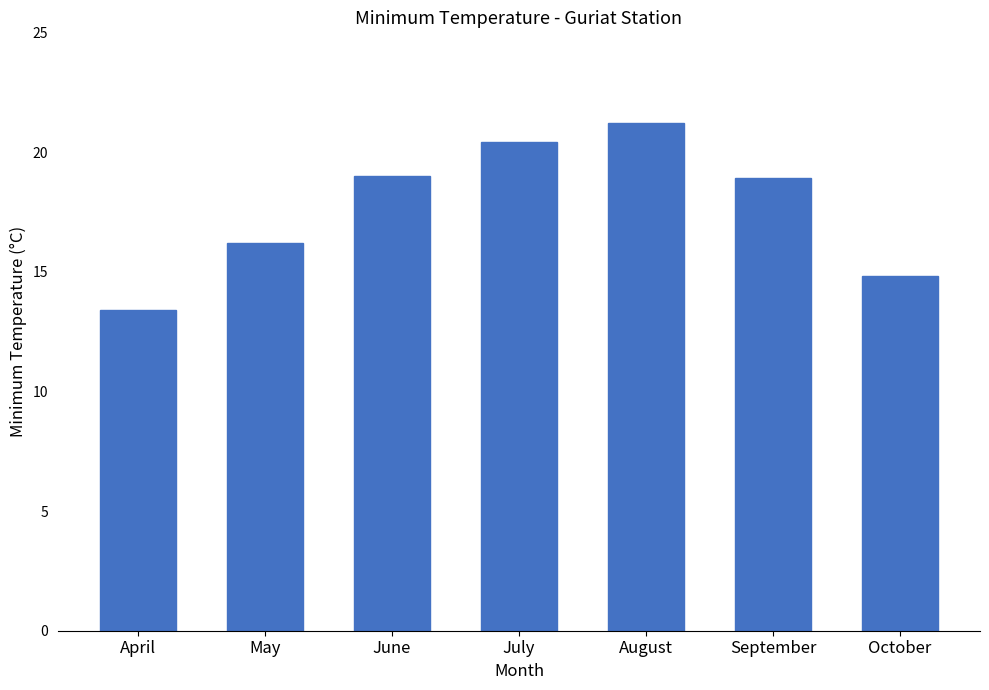

What is the minimum value shown in the chart?

13.4